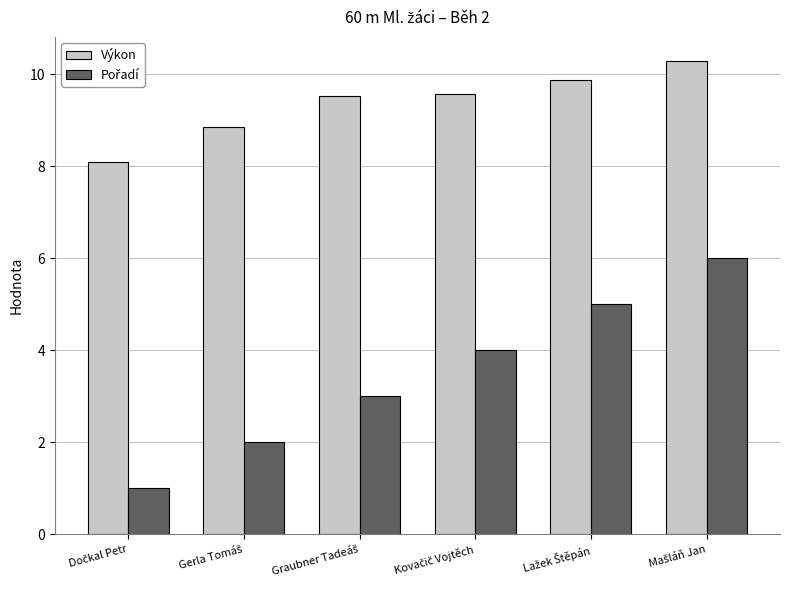

Does the chart contain stacked bars?

No